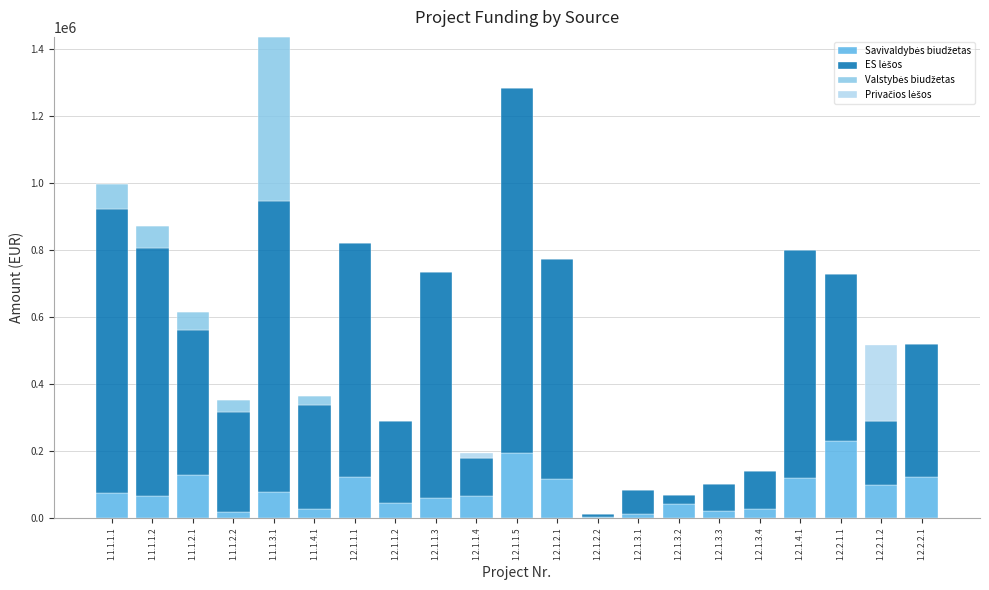

At which category is the sum across all series the highest?

1.1.1.3.1